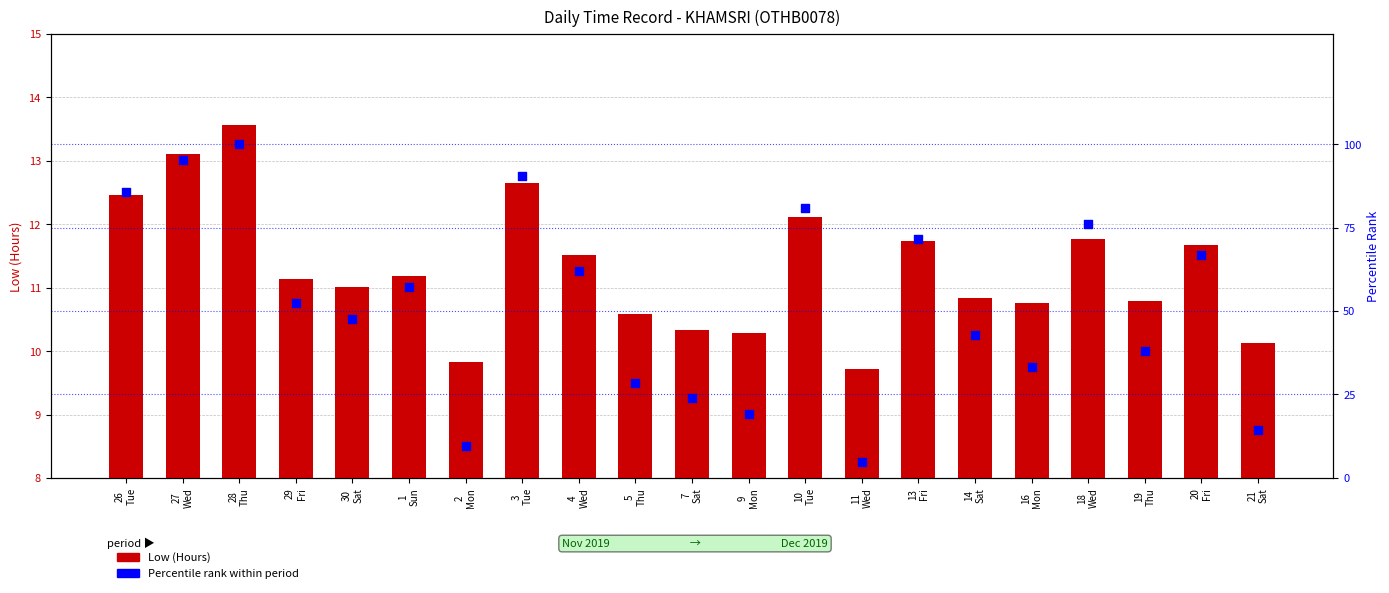

Which series reaches the minimum Y coordinate?

Percentile rank within period